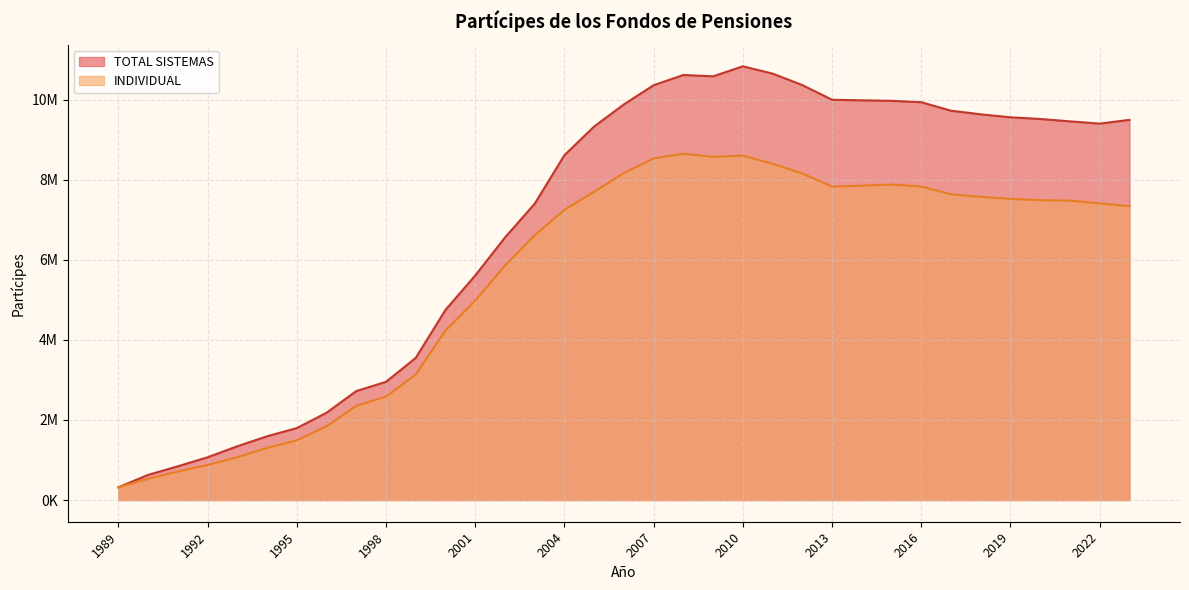

Where is the first local maximum for TOTAL SISTEMAS?

2008